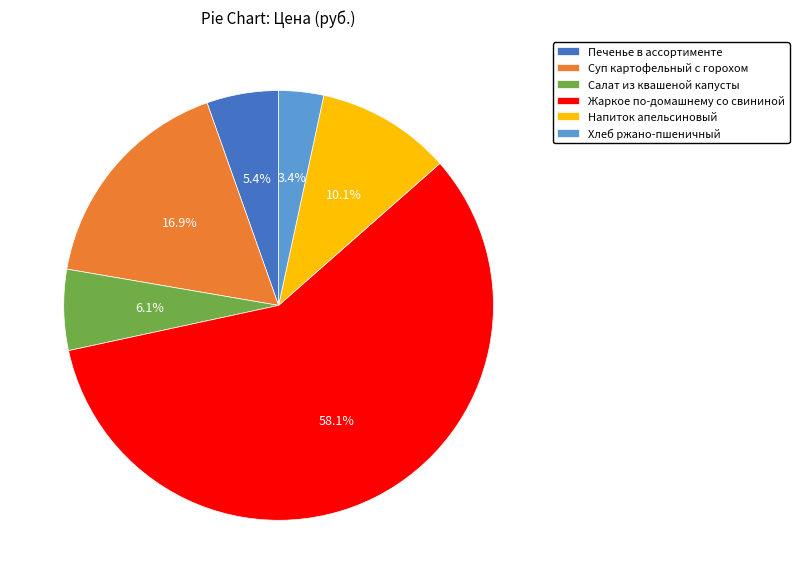

Does any single category account for the majority?

Yes